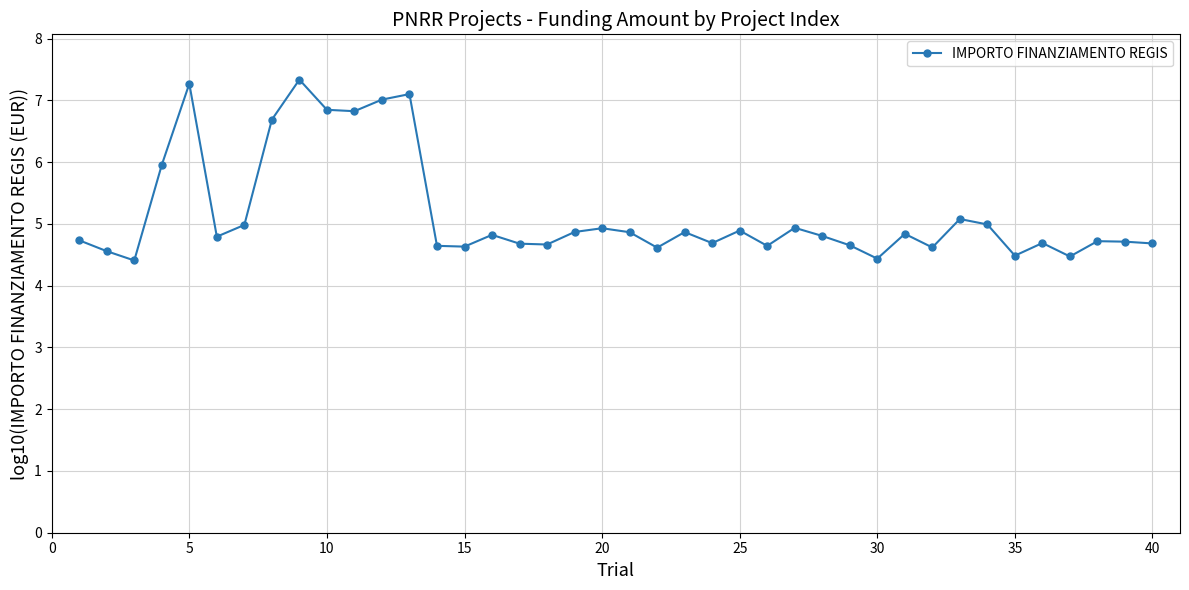

What is the smallest value displayed?

4.4